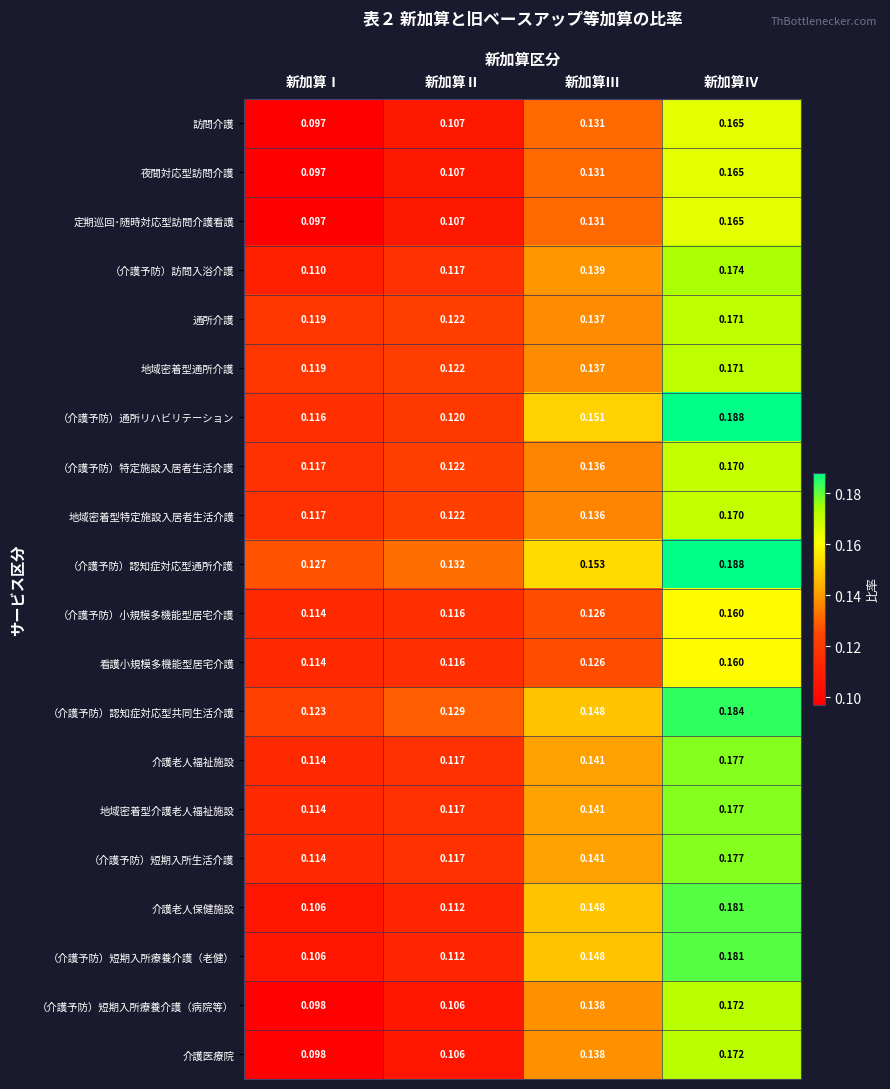

Rank the categories by （介護予防）短期入所療養介護（病院等） value from lowest to highest.

新加算Ⅰ, 新加算Ⅱ, 新加算Ⅲ, 新加算Ⅳ